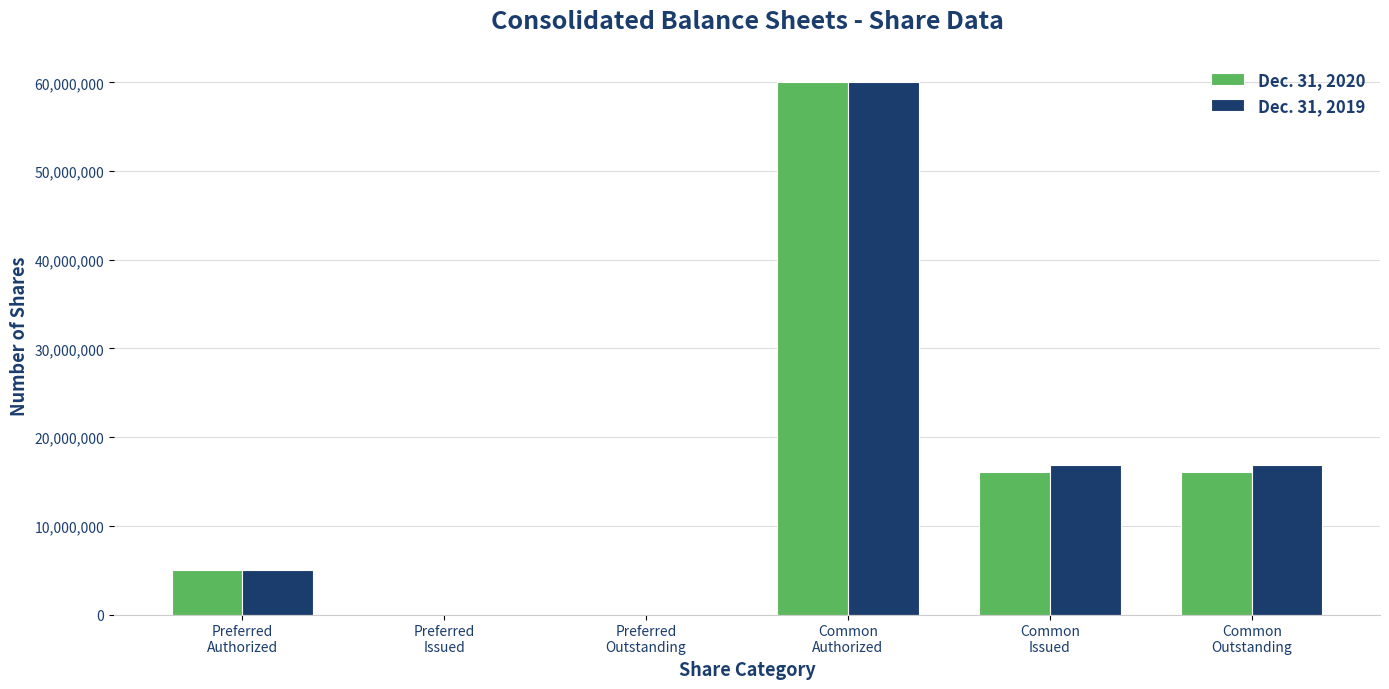

What are all the series names shown in the legend?

Dec. 31, 2020, Dec. 31, 2019